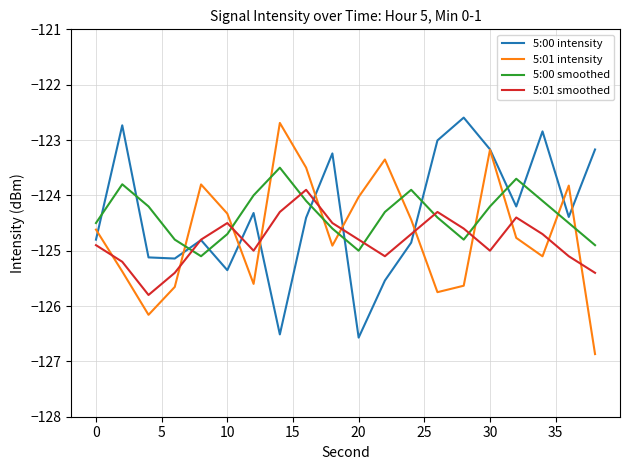

After their last crossing, which series has the higher values: 5:01 intensity or 5:01 smoothed?

5:01 smoothed